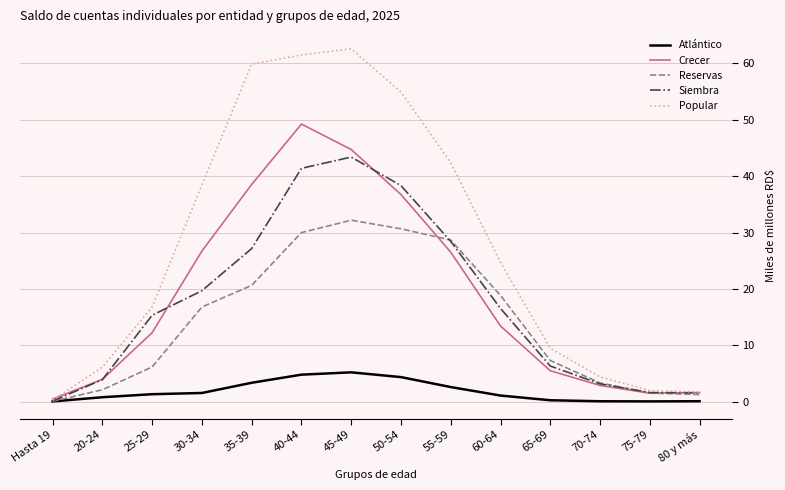

Is this an area chart (filled region under the line)?

No